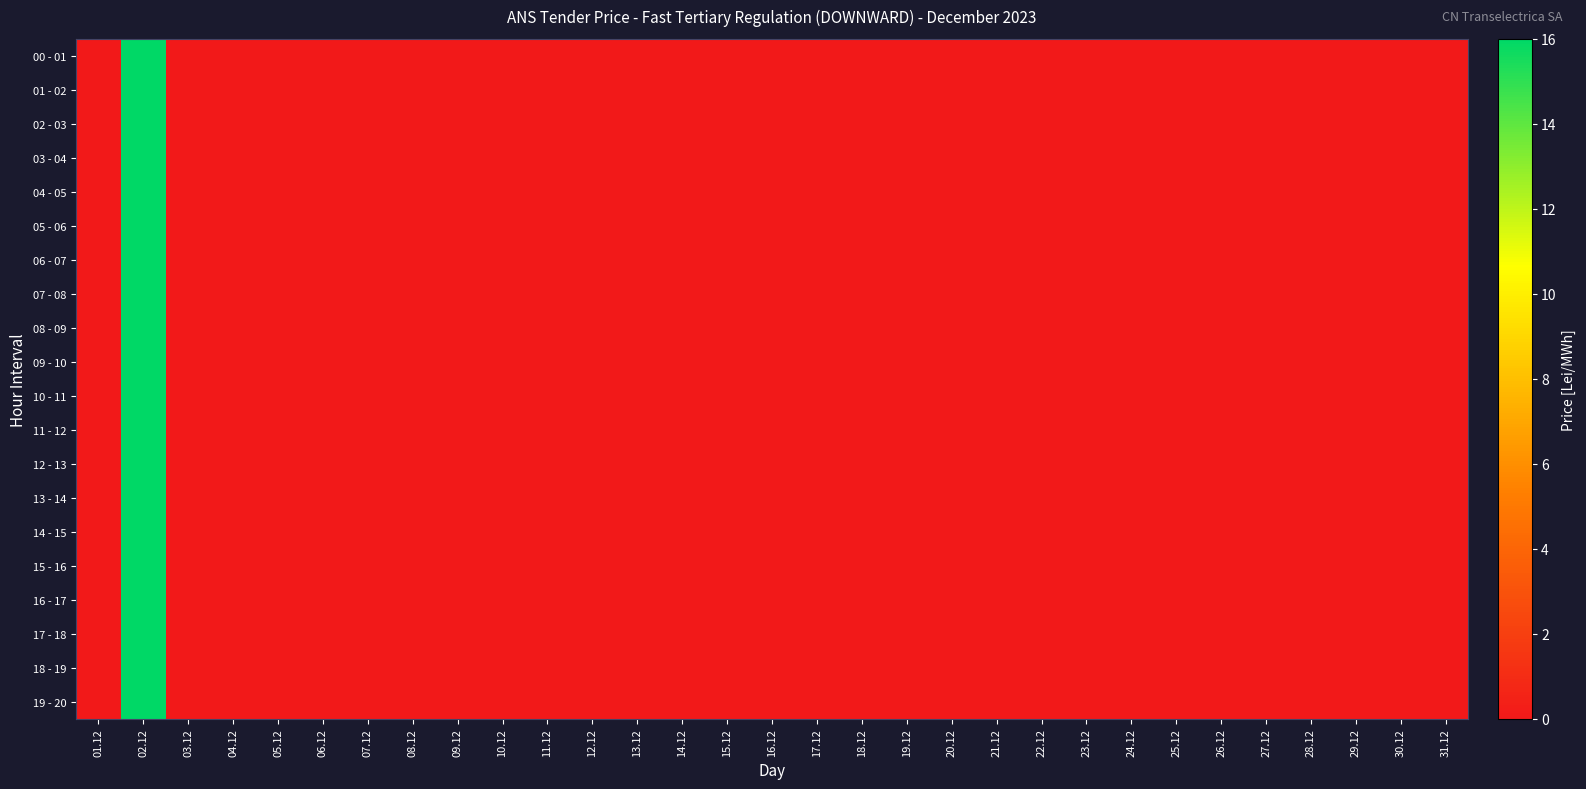

At 12.12, list the series in order from smallest to largest.

00 - 01, 01 - 02, 02 - 03, 03 - 04, 04 - 05, 05 - 06, 06 - 07, 07 - 08, 08 - 09, 09 - 10, 10 - 11, 11 - 12, 12 - 13, 13 - 14, 14 - 15, 15 - 16, 16 - 17, 17 - 18, 18 - 19, 19 - 20